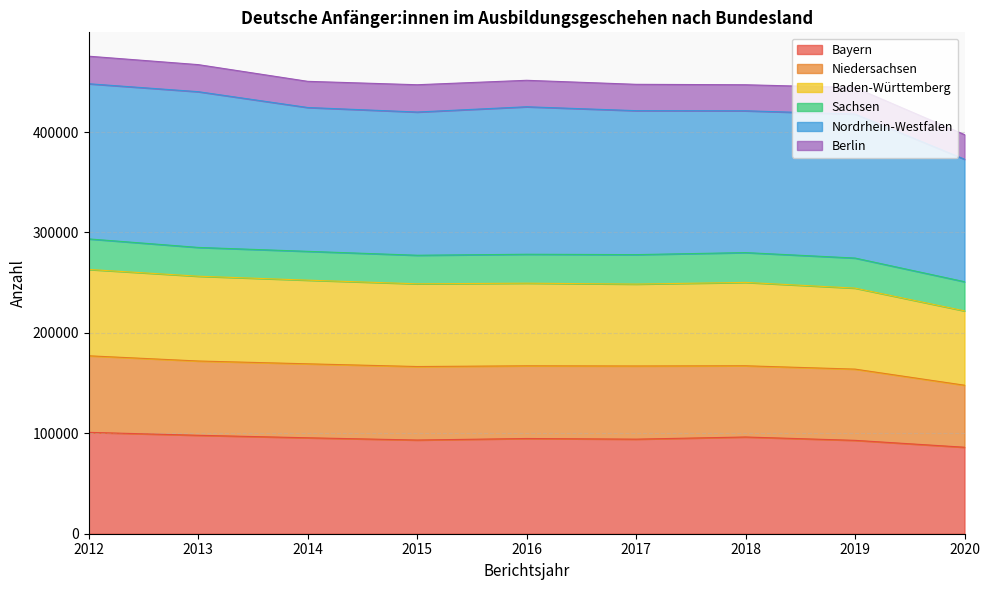

Is the value of Baden-Württemberg at 2015 greater than the value of Nordrhein-Westfalen at 2013?

No